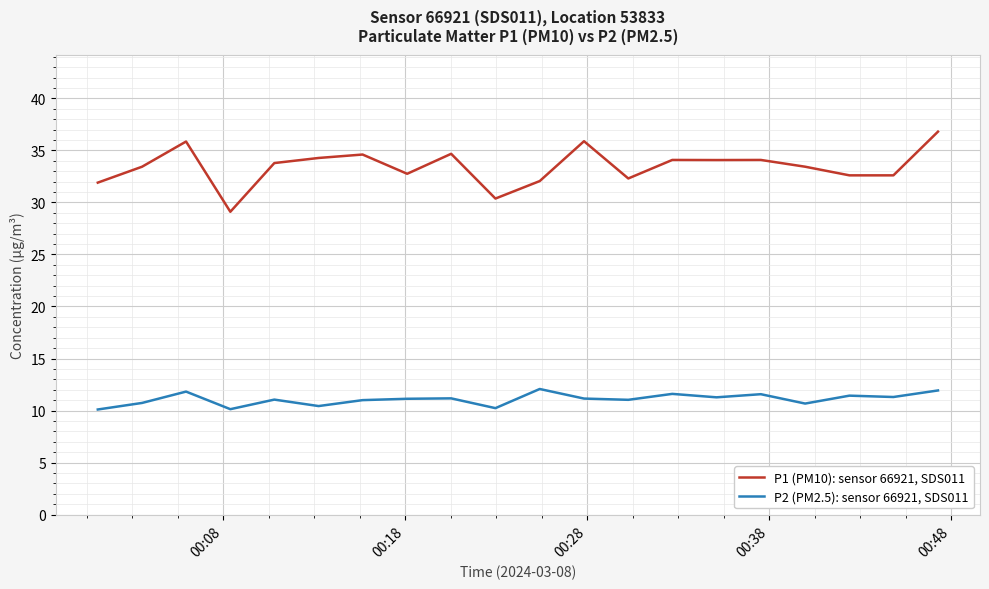

At how many categories does at least one series exceed 35?

3